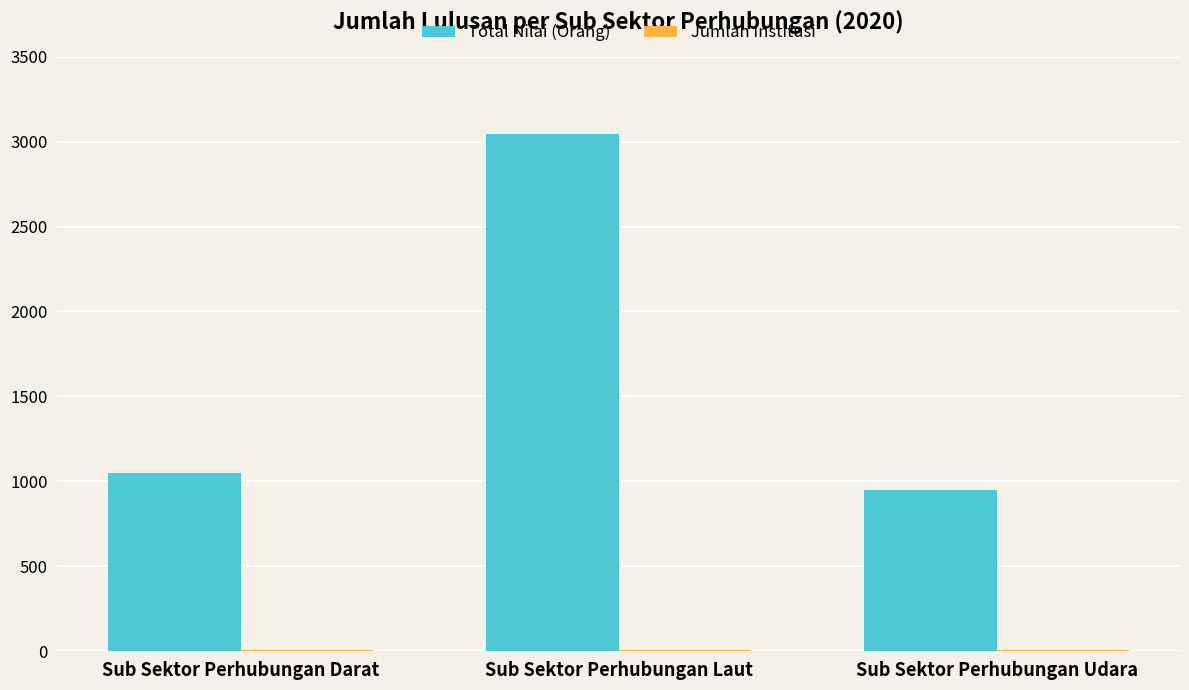

At which label does Total Nilai (Orang) reach its peak?

Sub Sektor Perhubungan Laut